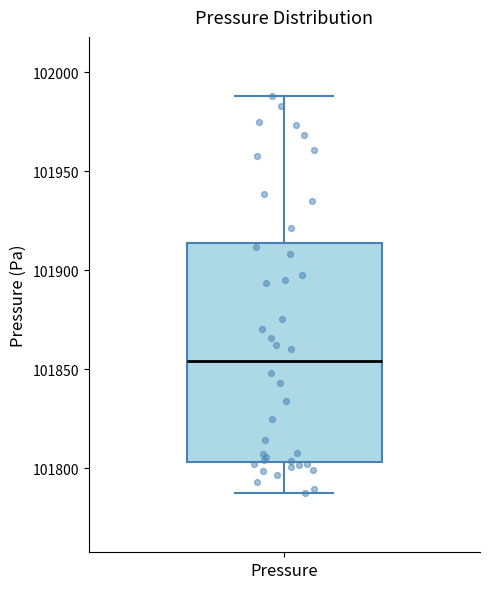

Where does the median line of the box for Pressure sit on the y-axis? The values are not printed on the chart, so give them approximately, as read against the axis.

101855